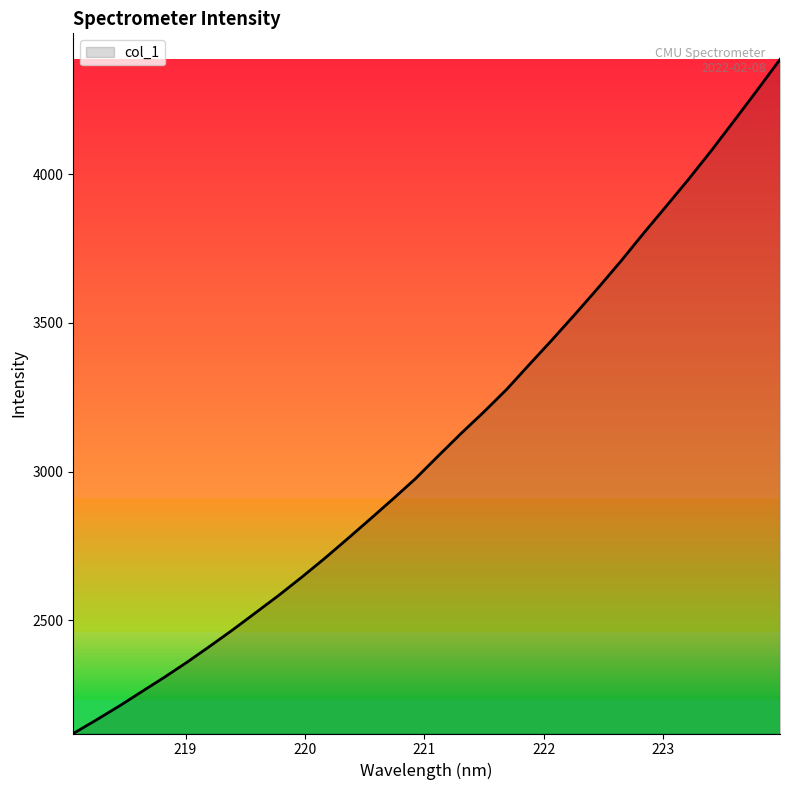

What is the difference between the maximum and minimum values?

2265.5